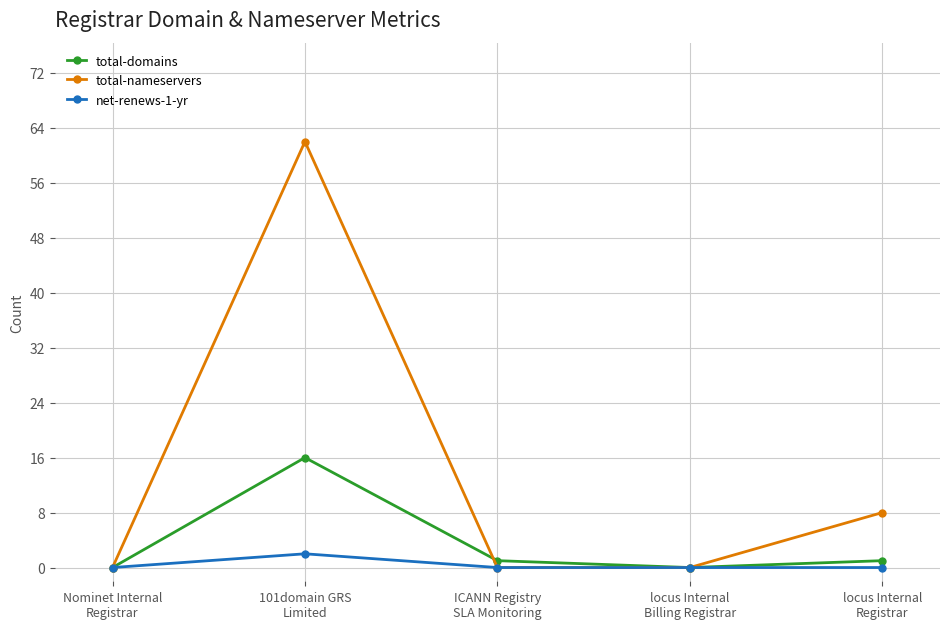

Is it true that total-domains equals 8 at 101domain GRS
Limited?

False